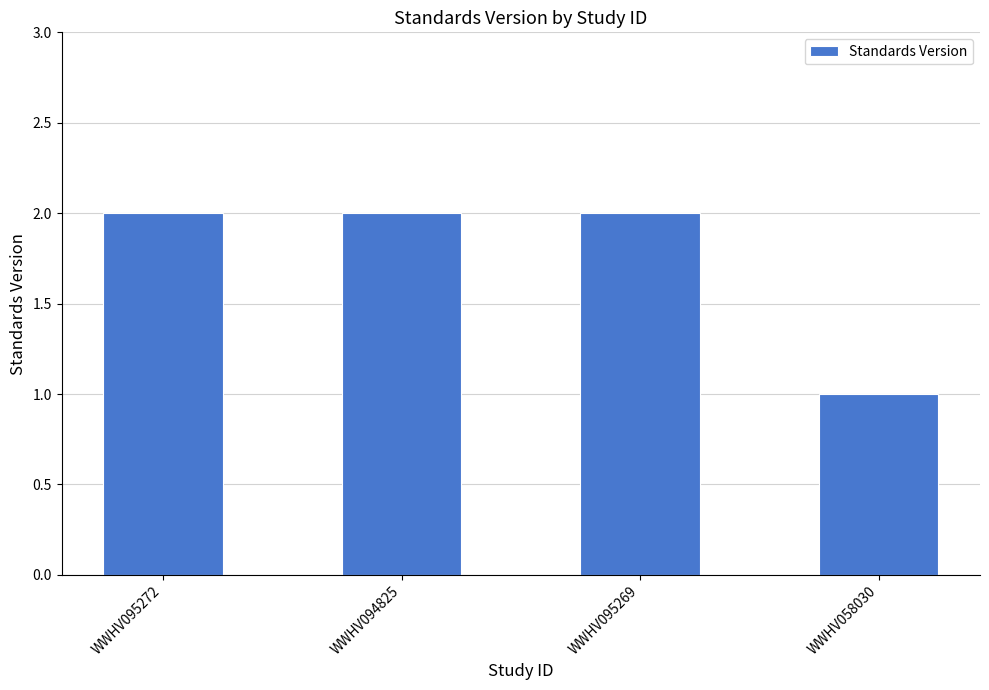

What is the sum of the values at WWHV095272 and WWHV058030?

3